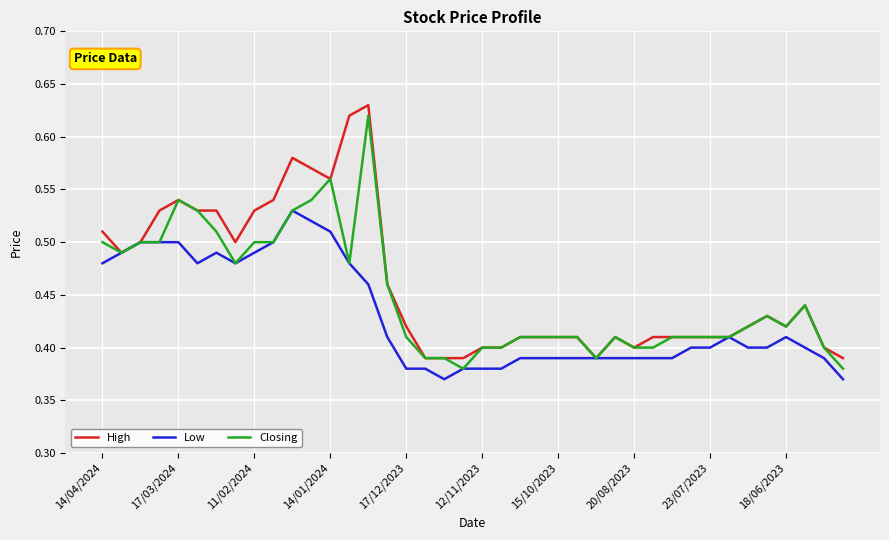

Where is High nearest to the value 0?

17